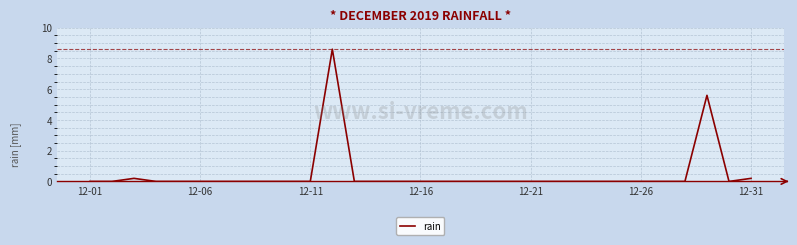

What is the difference between the maximum and minimum values?

8.6